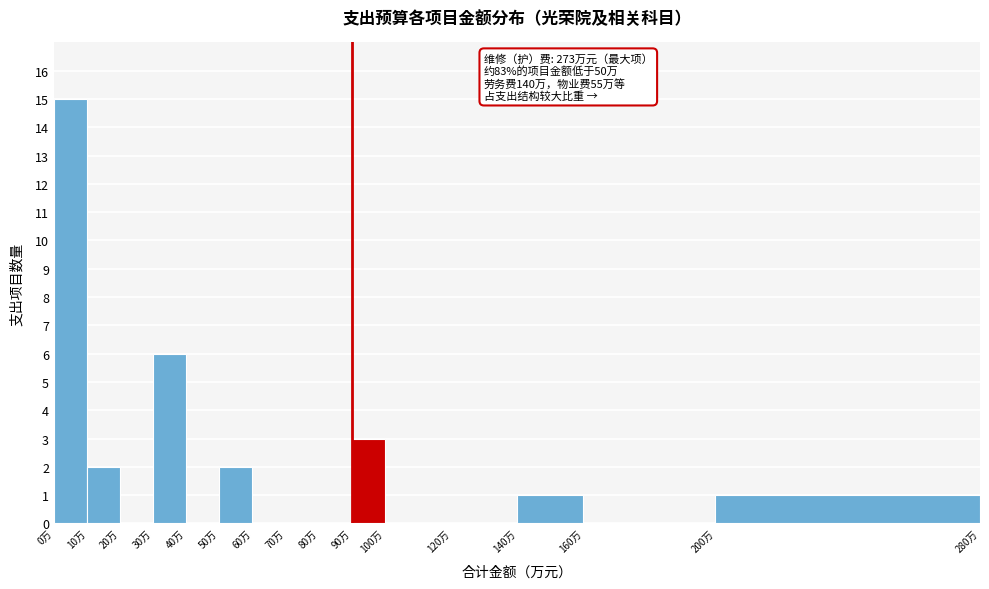

Over which range of the x-axis is the bar tallest?

0 to 10